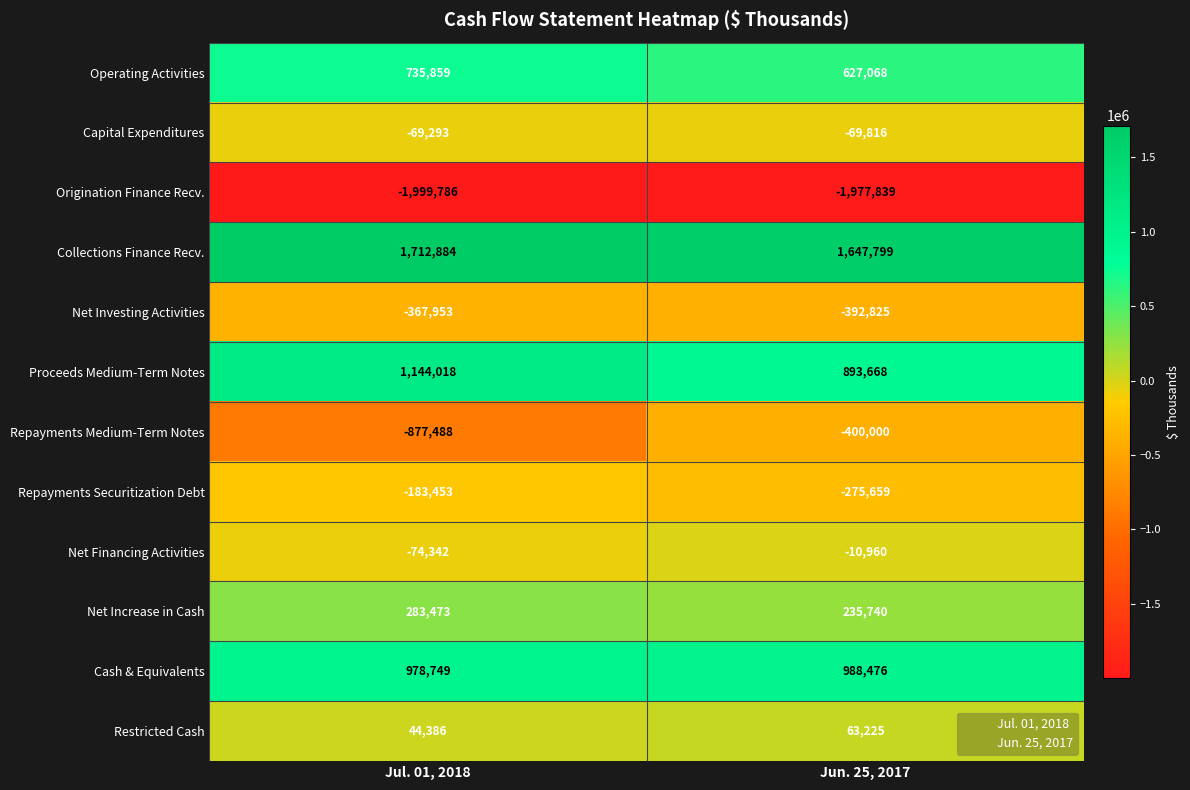

What is the difference between the highest and lowest values at Jun. 25, 2017?

3625638